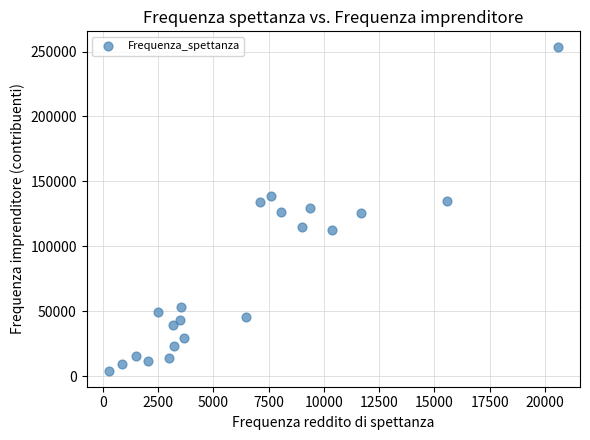

What is the range of Y values (max minus min)?

248888